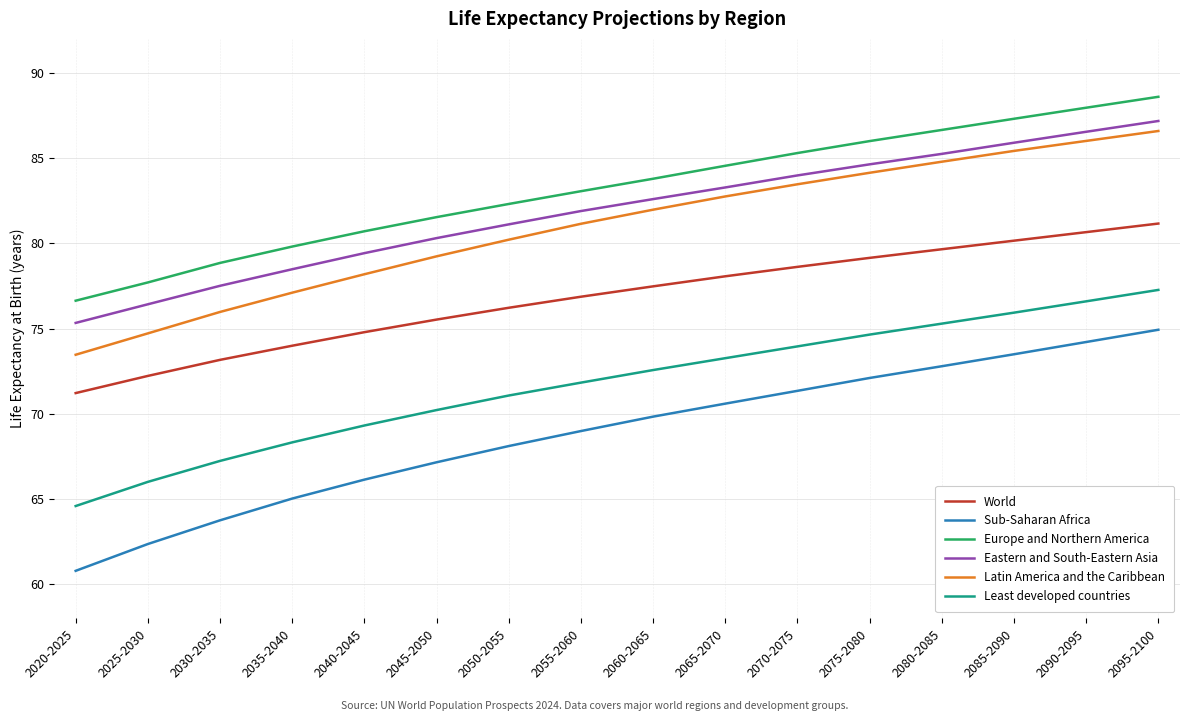

At 2025-2030, list the series in order from largest to smallest.

Europe and Northern America, Eastern and South-Eastern Asia, Latin America and the Caribbean, World, Least developed countries, Sub-Saharan Africa